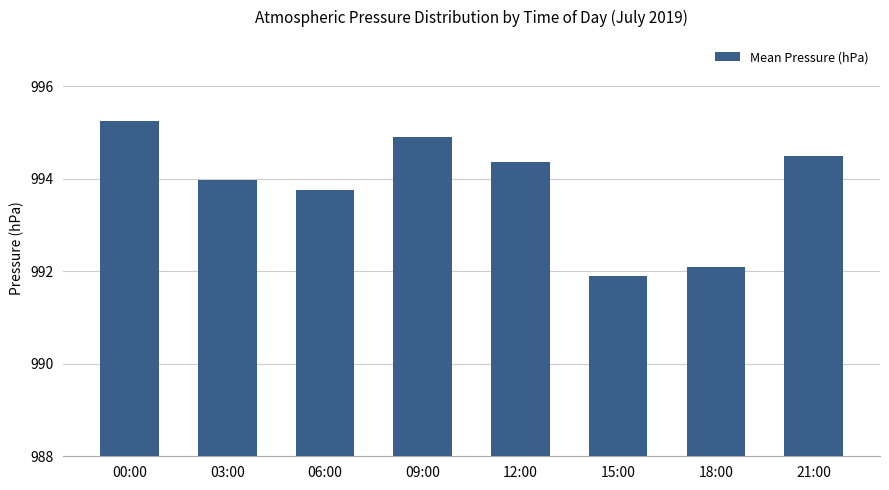

What is the average value?

993.8